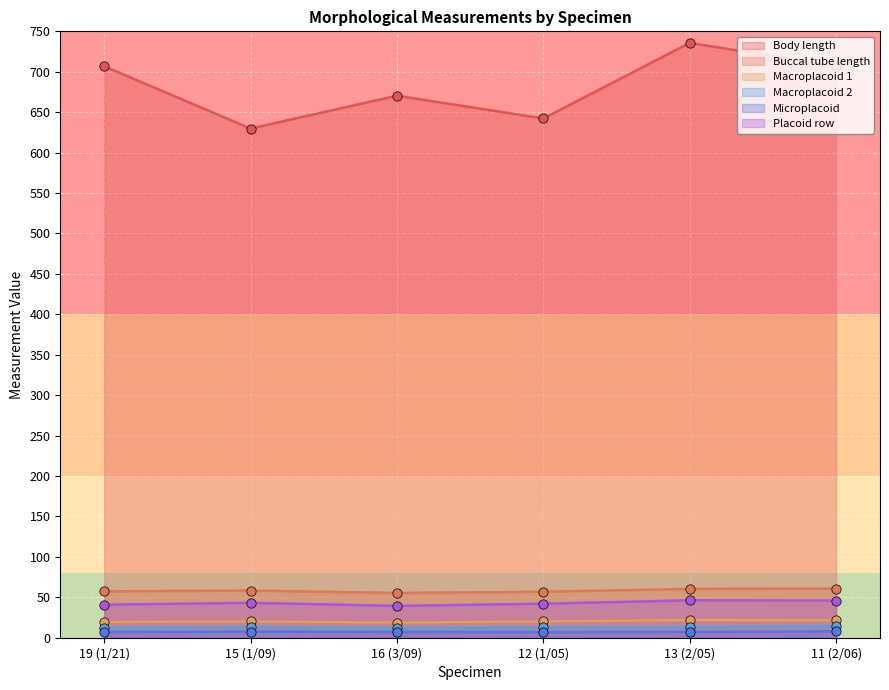

Which series reaches the maximum Y coordinate?

Body length